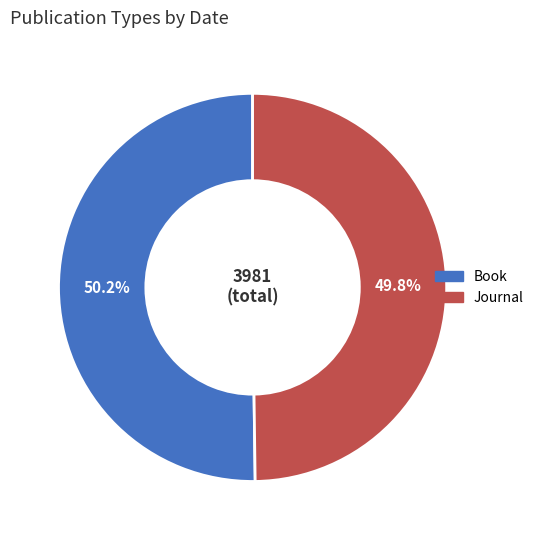

What portion of the pie excludes Journal?

50.2%